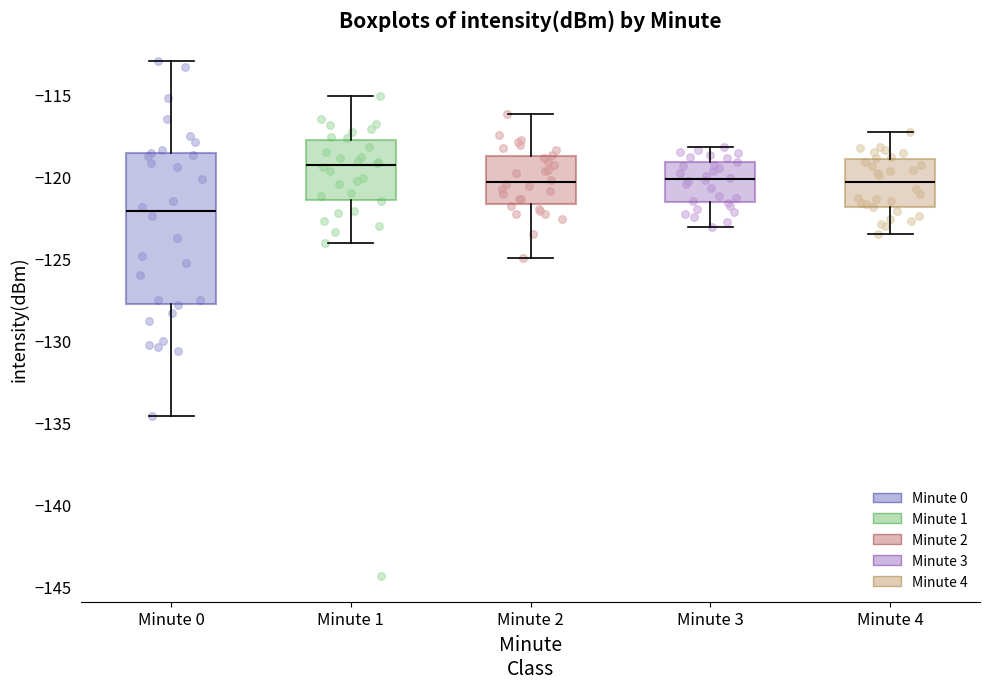

Reading left to right, read every box against the y-axis: the position of its median line, the range the box covers, and the ends of its whiskers. The values are not printed on the chart, so give them approximately, as read against the axis.

Minute 0: median -122.0, box -128.0 to -118.5, whiskers -134.5 to -113.0
Minute 1: median -119.5, box -121.5 to -118.0, whiskers -124.0 to -115.0
Minute 2: median -120.5, box -121.5 to -118.5, whiskers -125.0 to -116.0
Minute 3: median -120.0, box -121.5 to -119.0, whiskers -123.0 to -118.0
Minute 4: median -120.5, box -122.0 to -119.0, whiskers -123.5 to -117.5